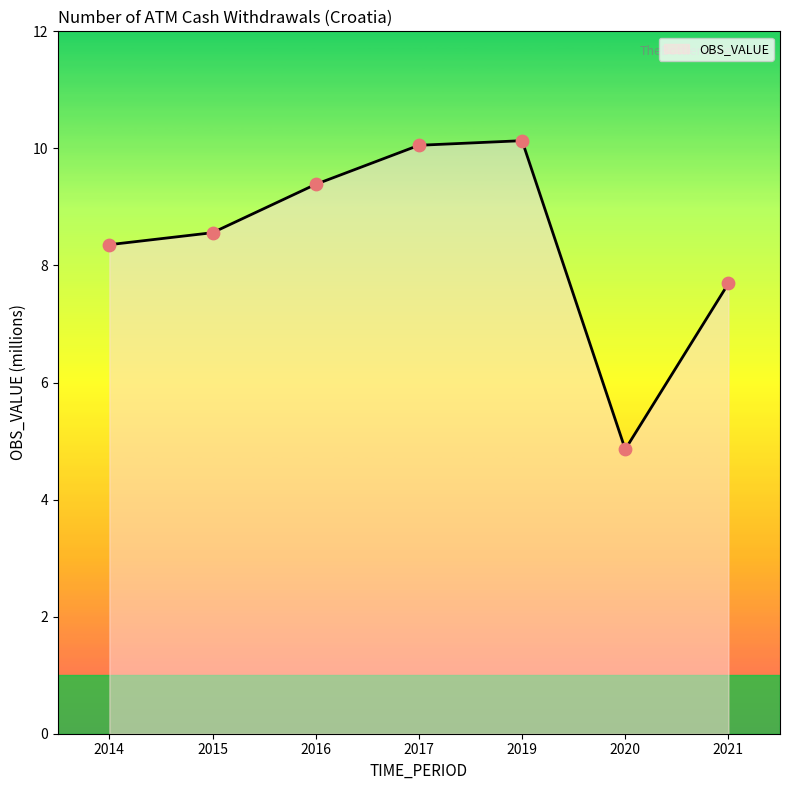

Between 2014 and 2020, which is larger?

2014